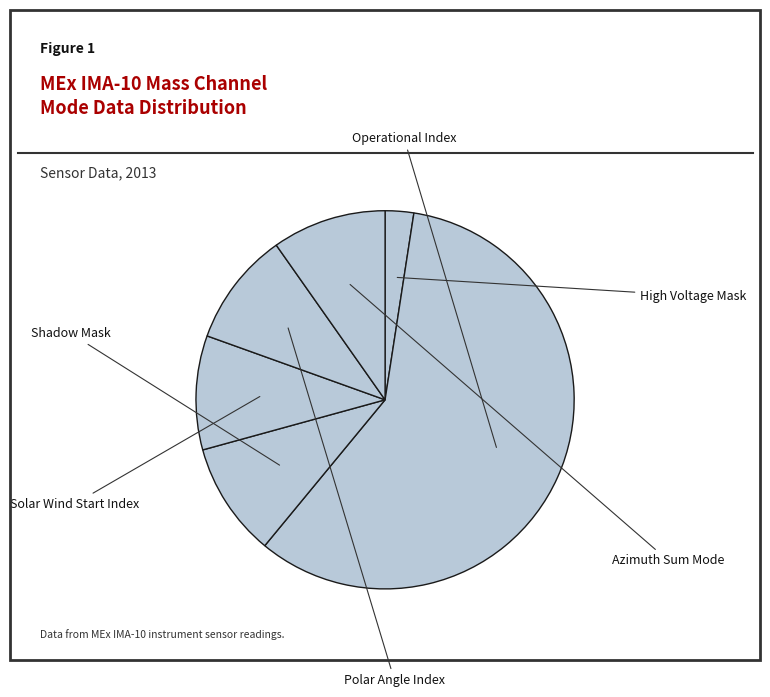

What is the majority slice?

Operational Index